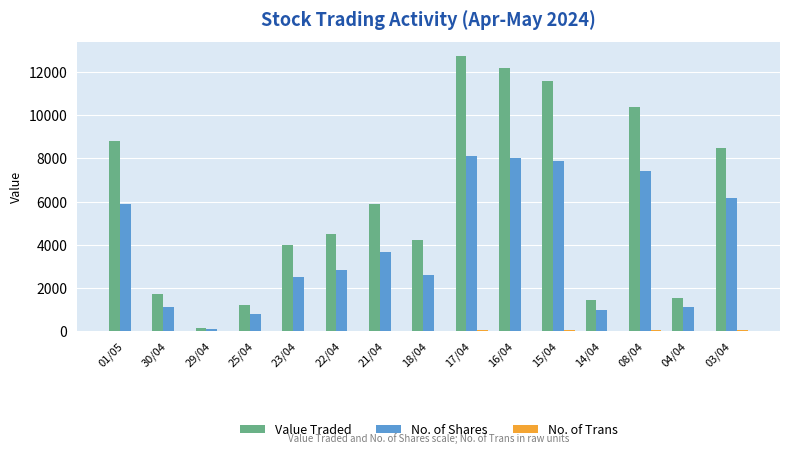

Are the bars grouped side by side (vs. stacked)?

Yes